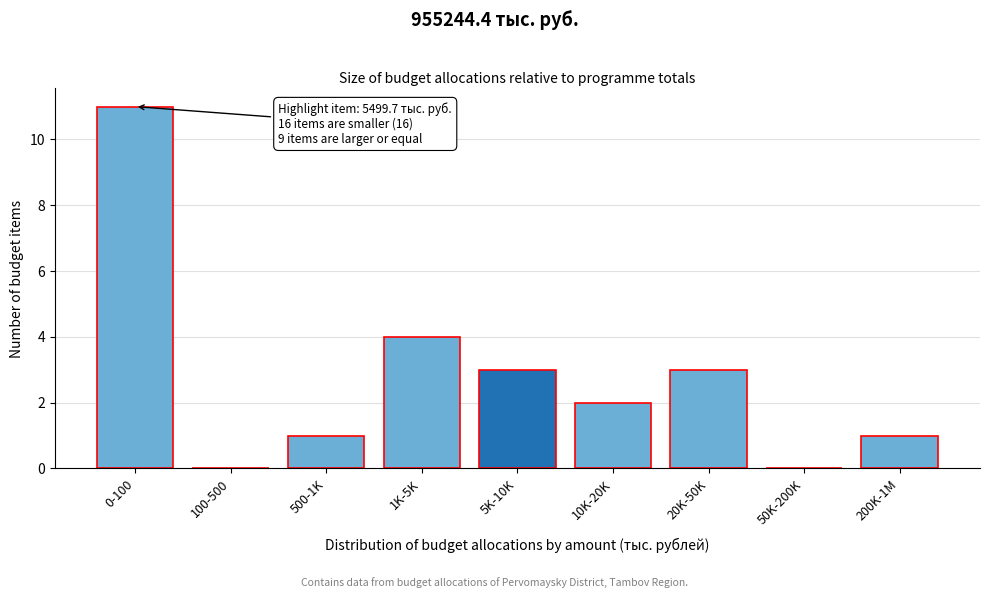

Reading left to right, extract all data points from this chart.

0-100=11	100-500=0	500-1K=1	1K-5K=4	5K-10K=3	10K-20K=2	20K-50K=3	50K-200K=0	200K-1M=1